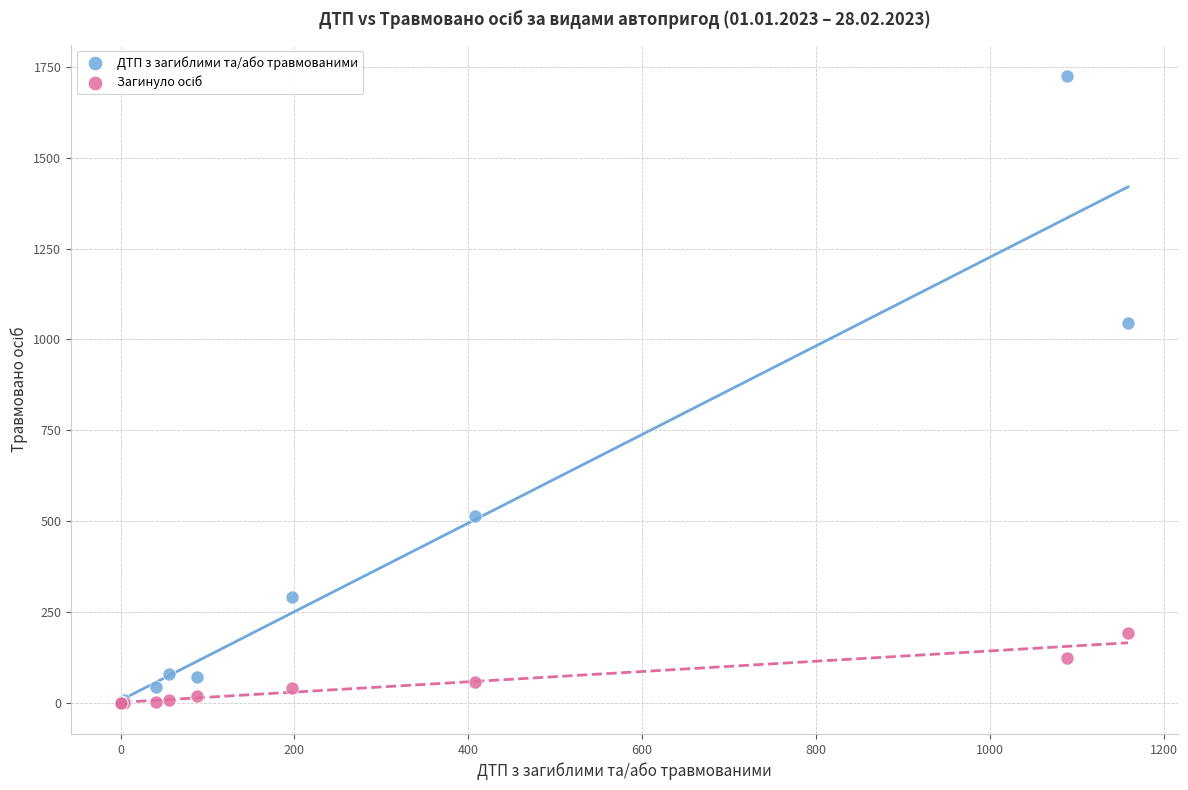

In the ДТП з загиблими та/або травмованими series, what Y value is closest to 863?

1045